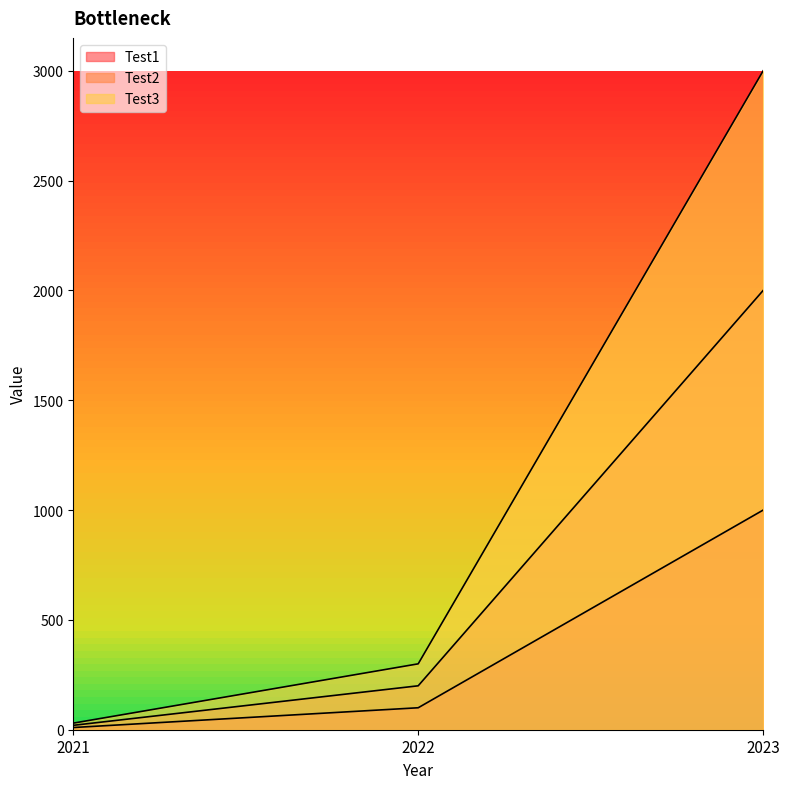

How many values in the Test1 series exceed 100?

1